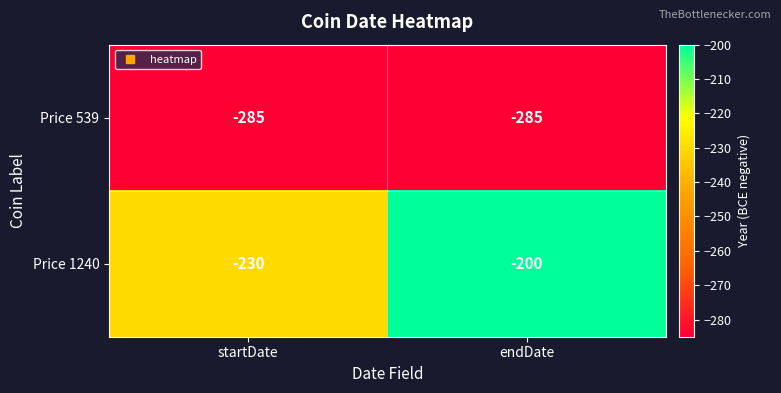

What is the sum of the Price 1240 values at endDate and startDate?

-430